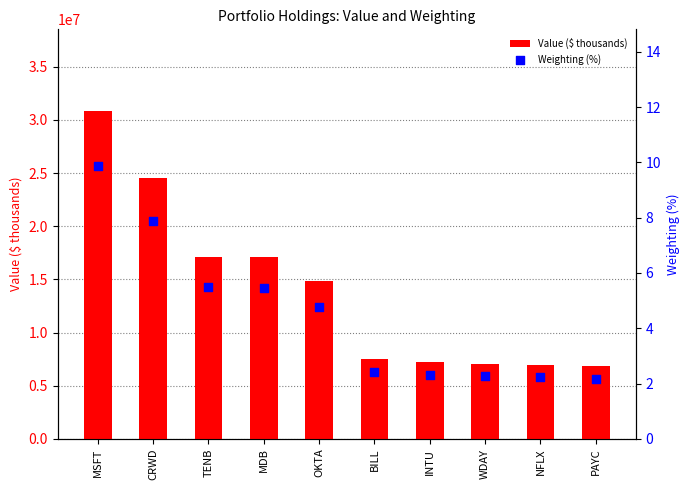

Which series contains the lowest Y value?

Weighting (%)